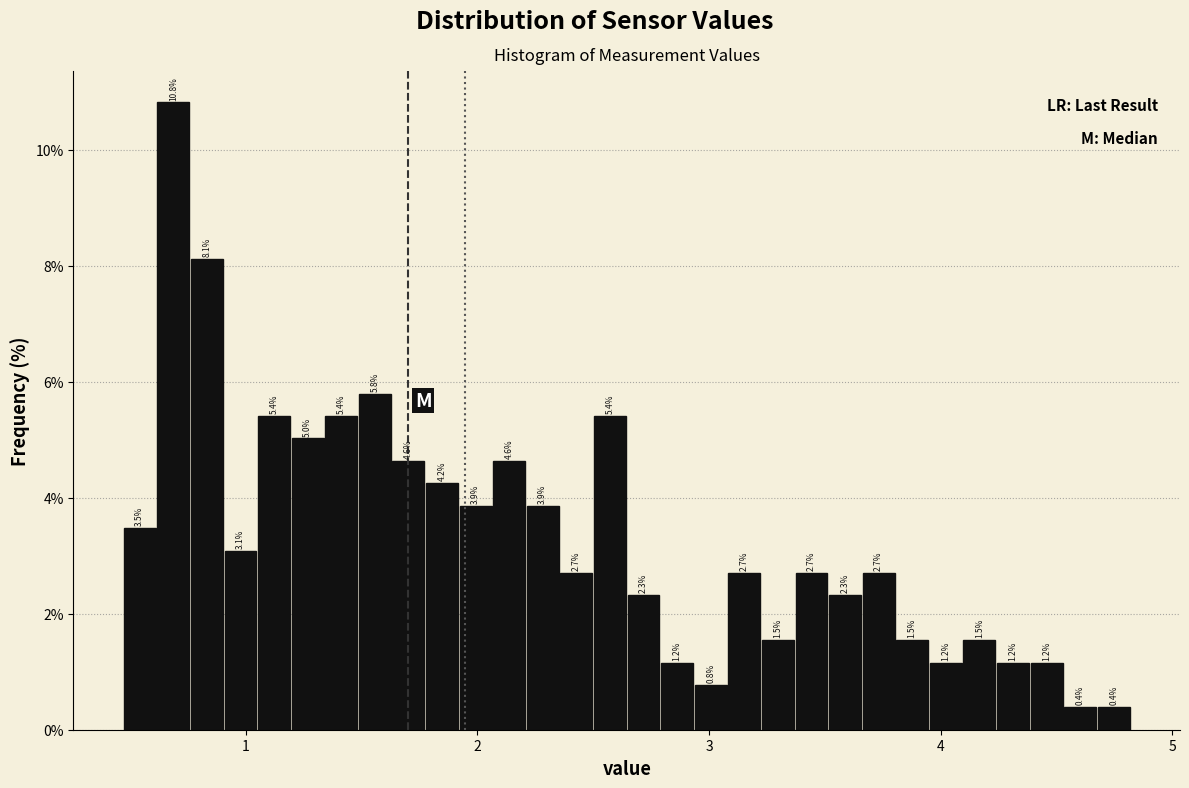

Around what value on the x-axis is the tallest bar? Give the approximate position of its centre, as read against the axis.

0.7